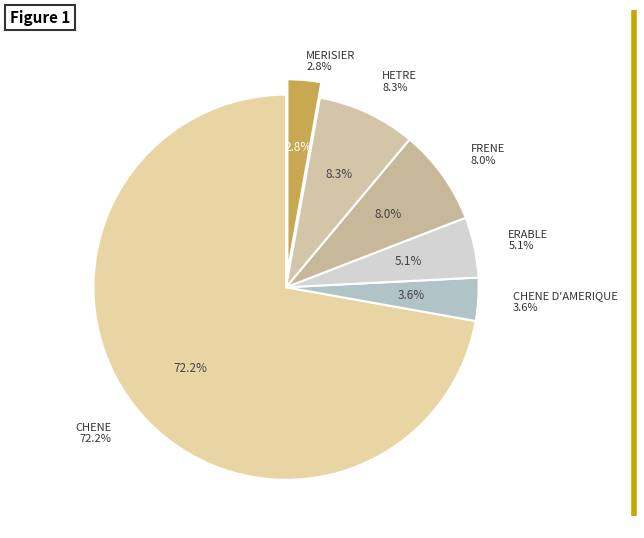

What percentage is the CHENE D'AMERIQUE slice, to the nearest percent?

4%